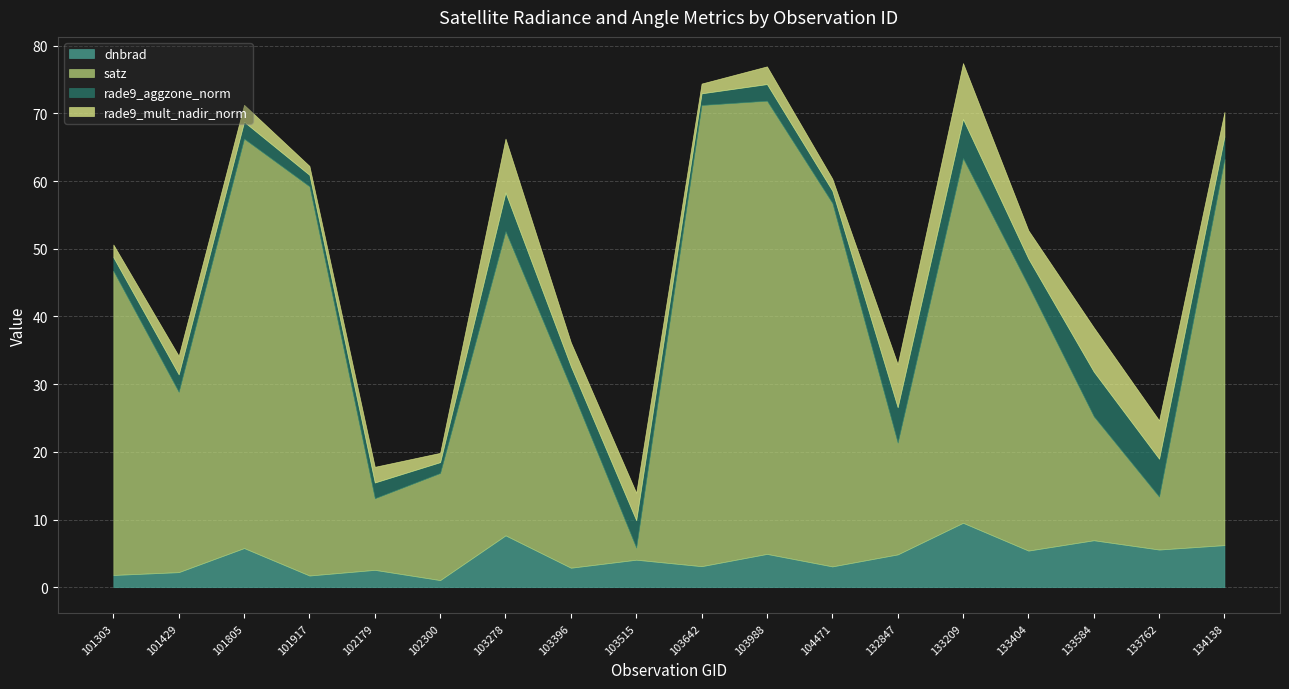

Read the rade9_mult_nadir_norm value at 133584.

6.5